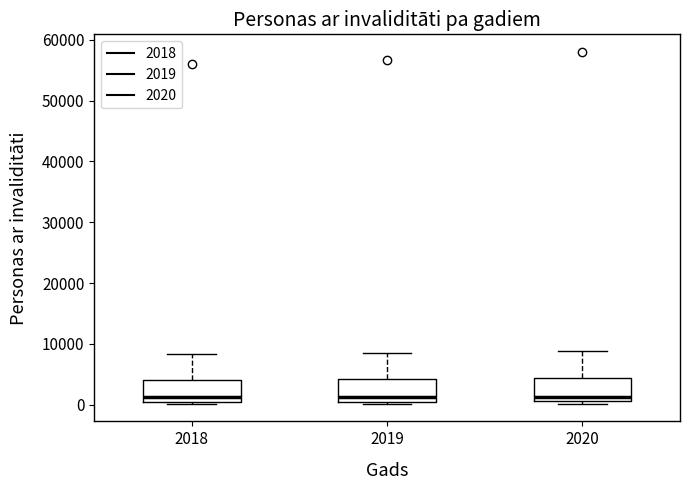

Reading left to right, transcribe this box plot: for each box, give where its median line is, the range the box spans, and where its two whiskers end, as read against the y-axis. The values are not printed on the chart, so give them approximately, as read against the axis.

2018: median 1000 (just above the box's lower edge), box 1000 to 4000, whiskers 0 to 8000
2019: median 1000 (just above the box's lower edge), box 1000 to 4000, whiskers 0 to 9000
2020: median 1000 (just above the box's lower edge), box 1000 to 4000, whiskers 0 to 9000